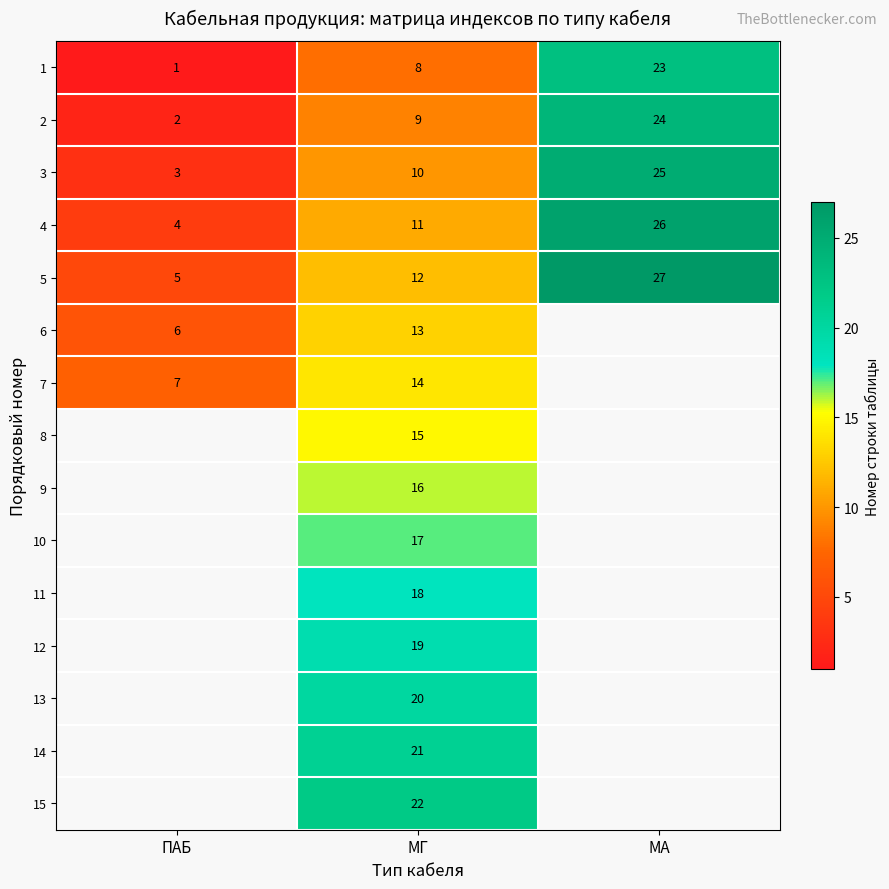

The 5 series shows 21 at МГ. True or false?

False